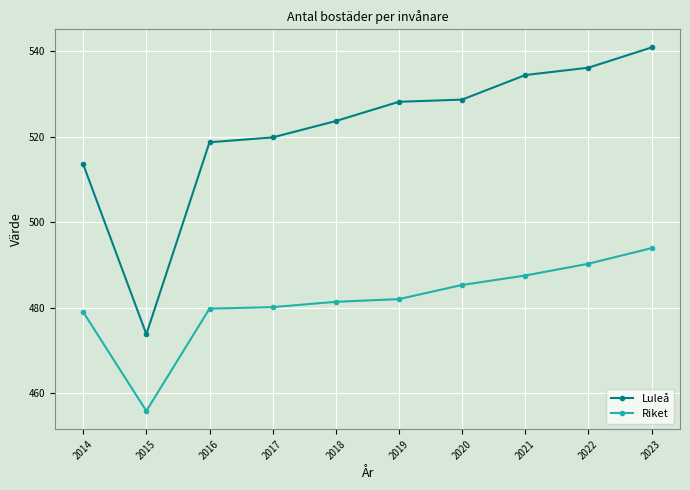

List the series in order of their peak value, highest first.

Luleå, Riket